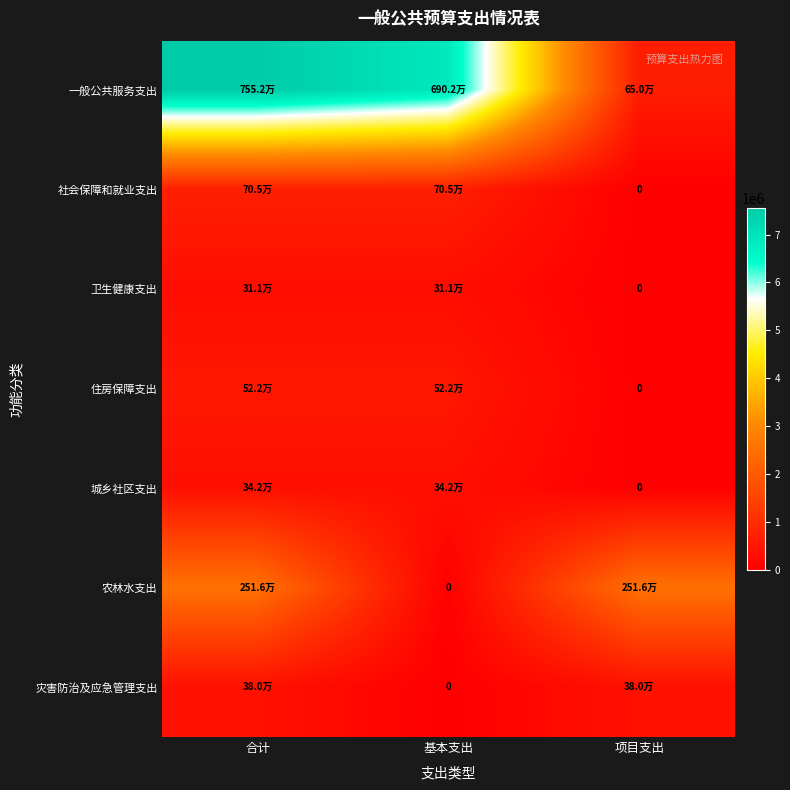

How many data points in 灾害防治及应急管理支出 are less than 380000?

1